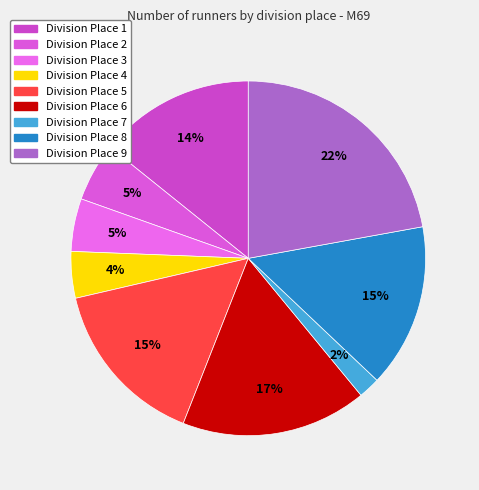

How many slices are in this pie chart?

9